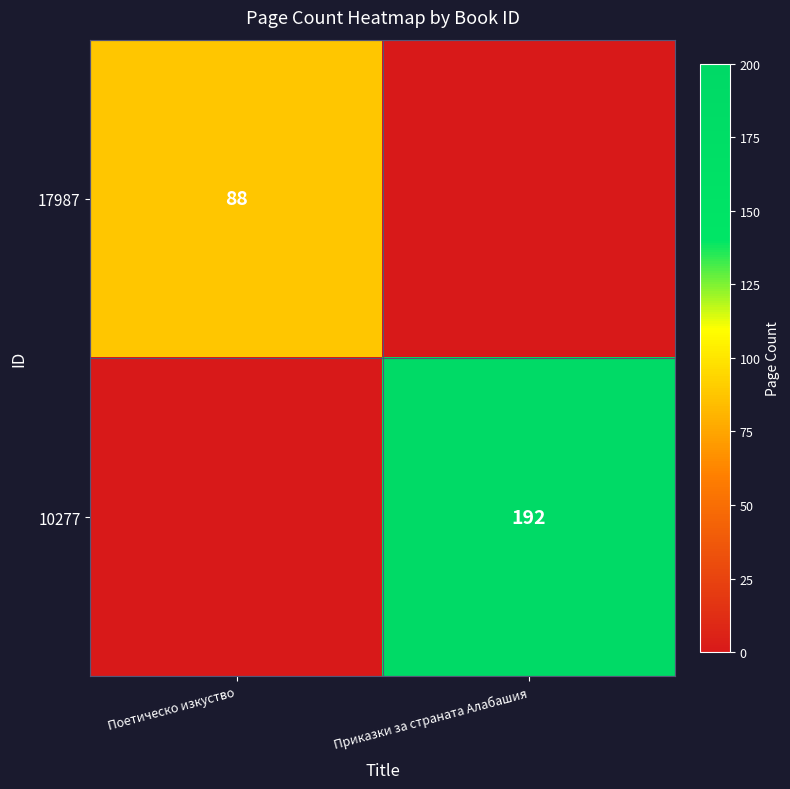

What is the difference between the highest and lowest values at Приказки за страната Алабашия?

192